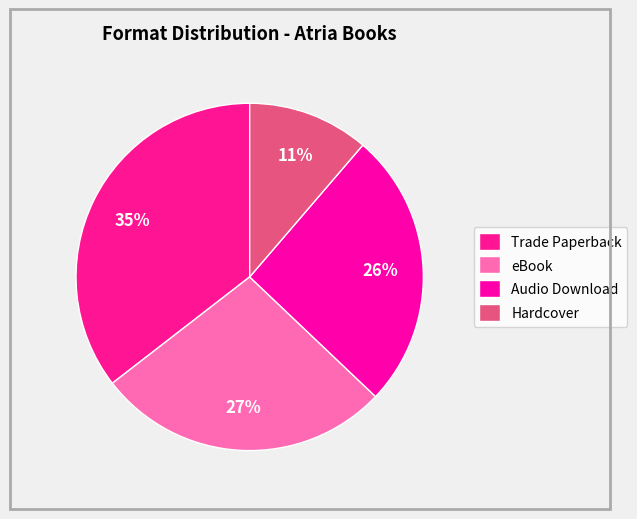

How many segments does this pie chart have?

4